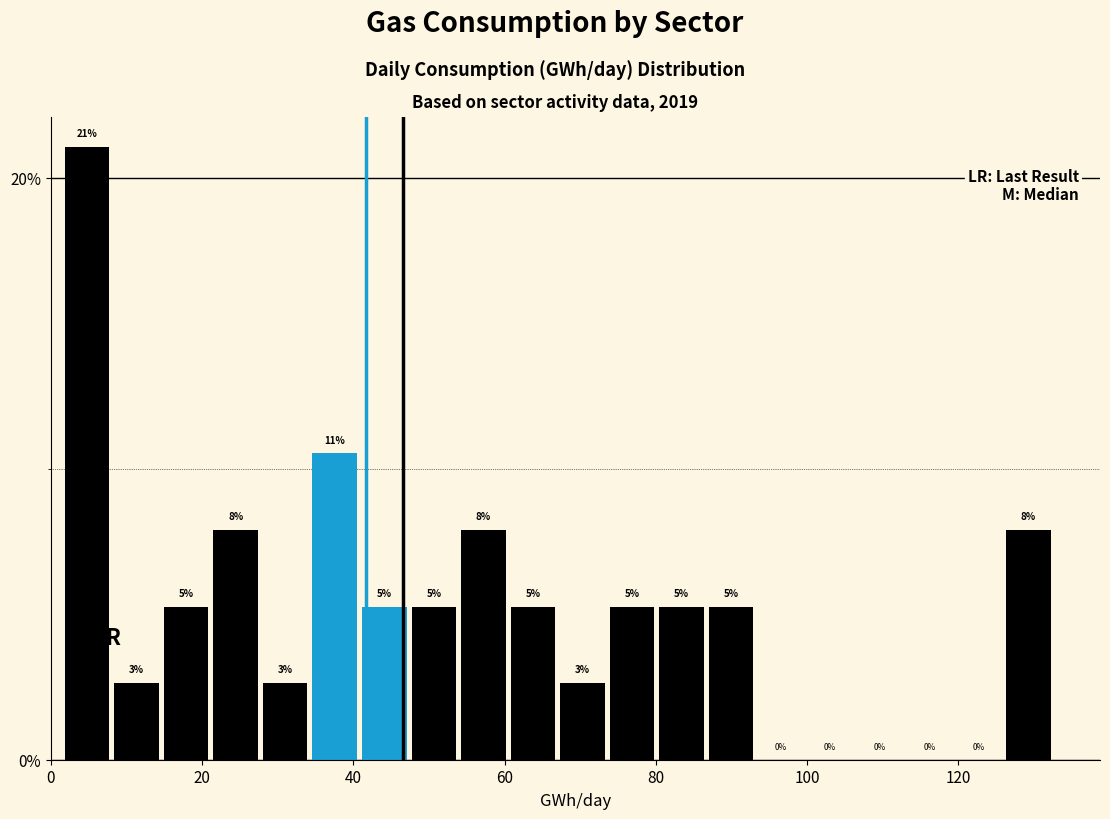

Read against the x-axis, roughly where is the centre of the tallest bar?

4